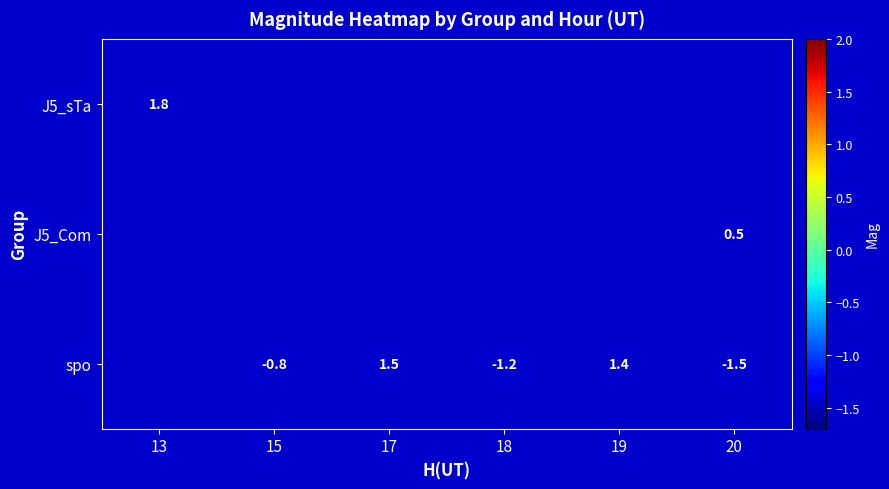

Count the number of categories in the chart.

6